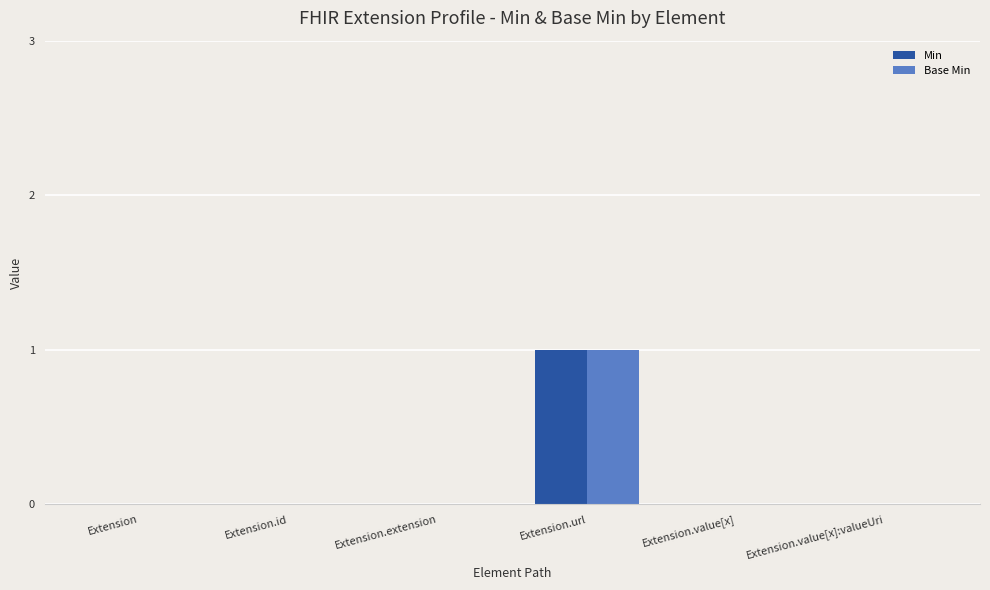

Reading right to left, list all the values displayed in this chart.

Min: 0	0	1	0	0	0
Base Min: 0	0	1	0	0	0